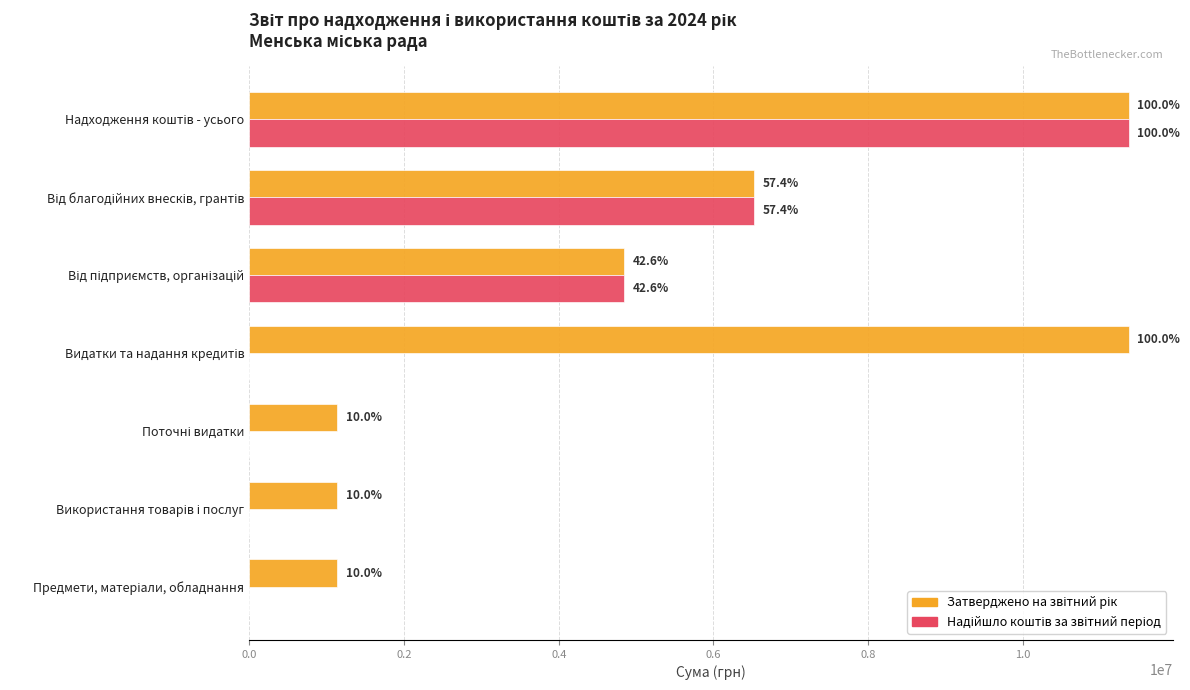

What is the difference between the second highest and minimum values in the Затверджено на звітний рік series?

10233228.8